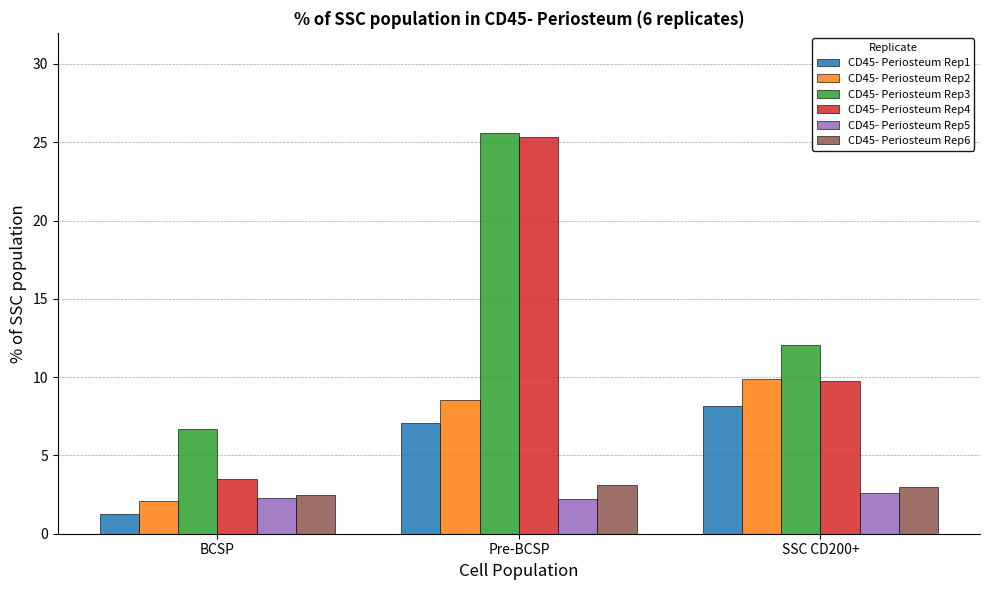

What is the value of the CD45- Periosteum Rep6 bar at the 1st from the left?

2.5